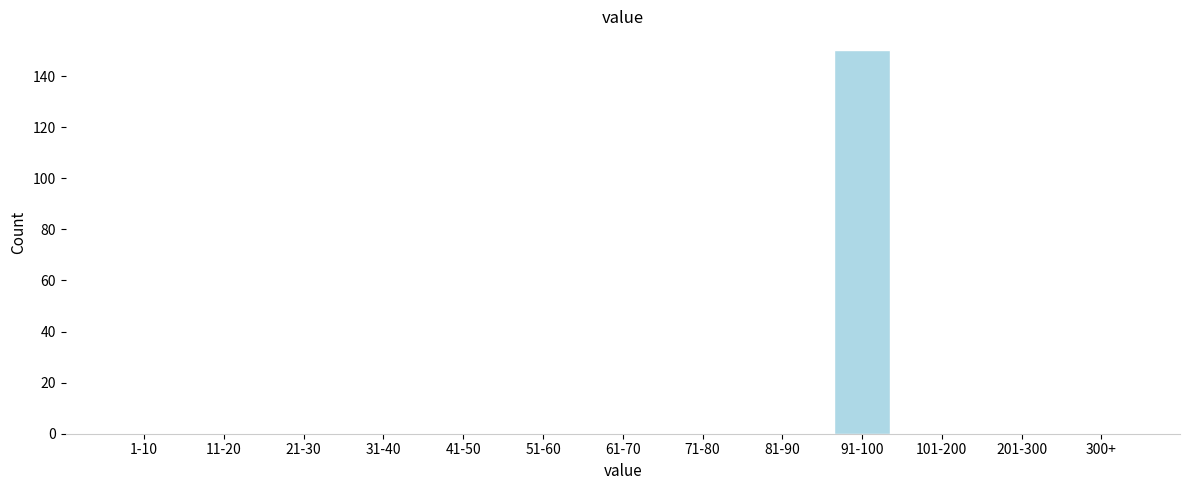

Reading left to right, extract all data points from this chart.

1-10=0	11-20=0	21-30=0	31-40=0	41-50=0	51-60=0	61-70=0	71-80=0	81-90=0	91-100=150	101-200=0	201-300=0	300+=0